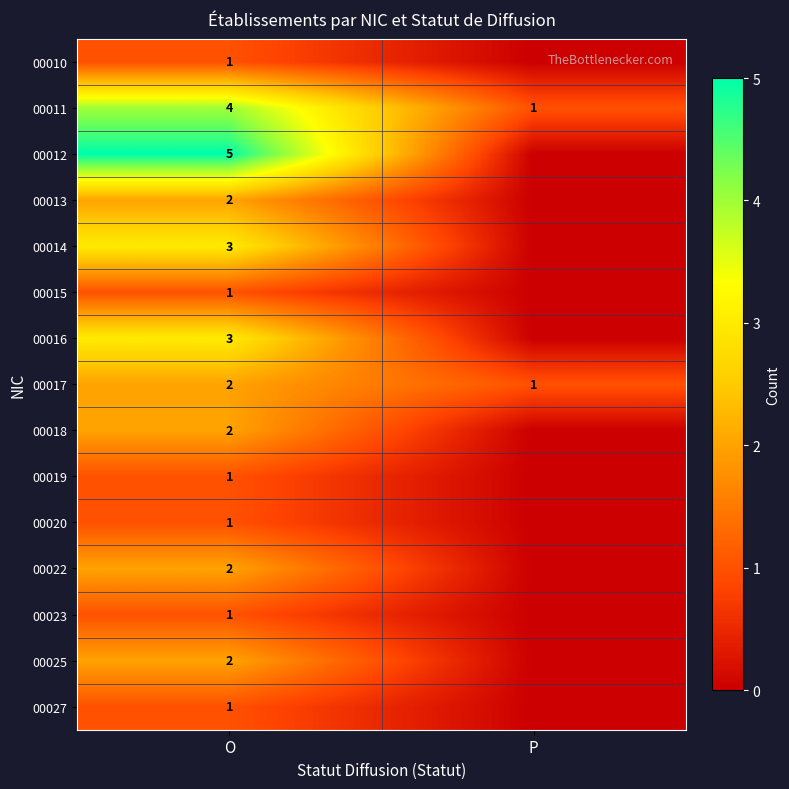

The row_3 series shows 2 at O. True or false?

True